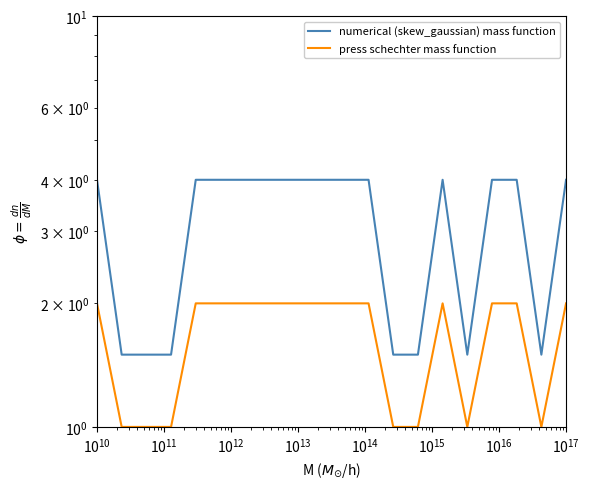

What value does the numerical (skew_gaussian) mass function series have at $\mathdefault{10^{14}}$?

4.0